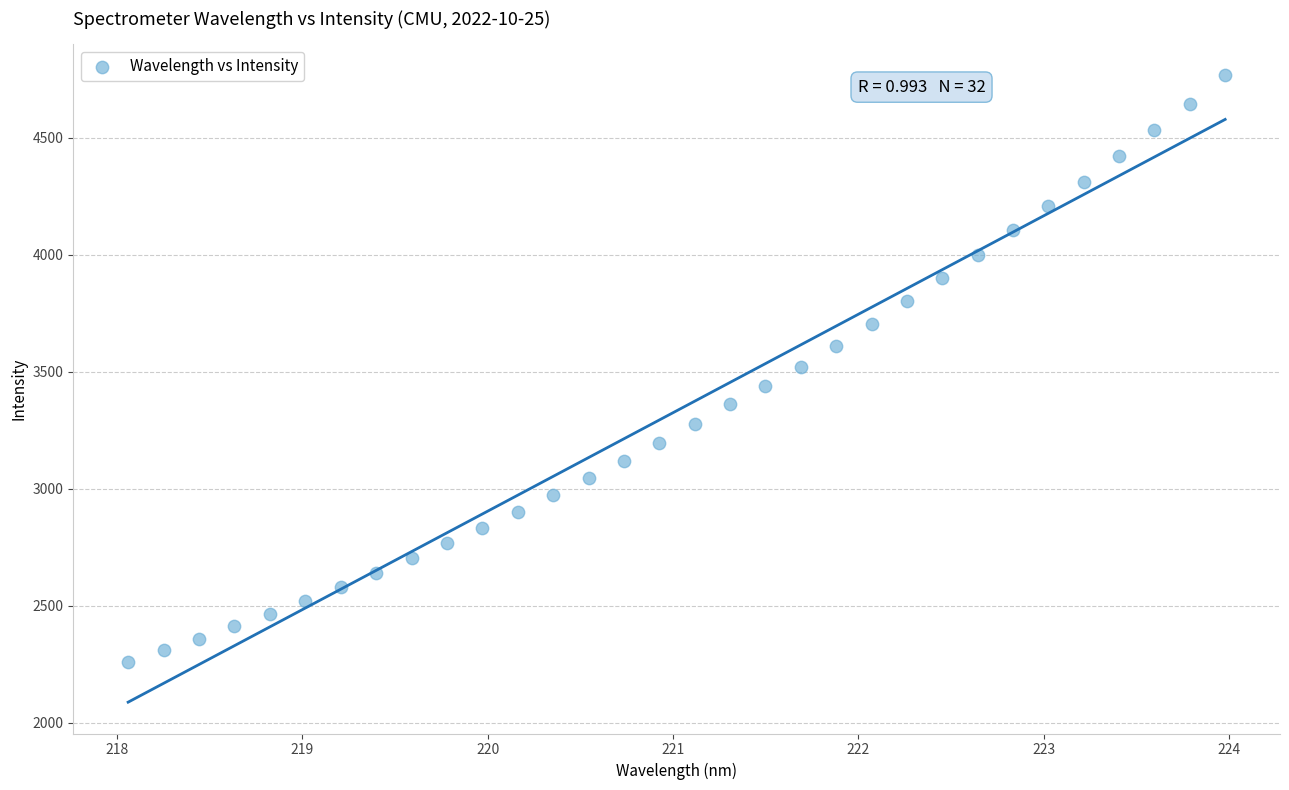

What is the range of X values (max minus min)?

5.9